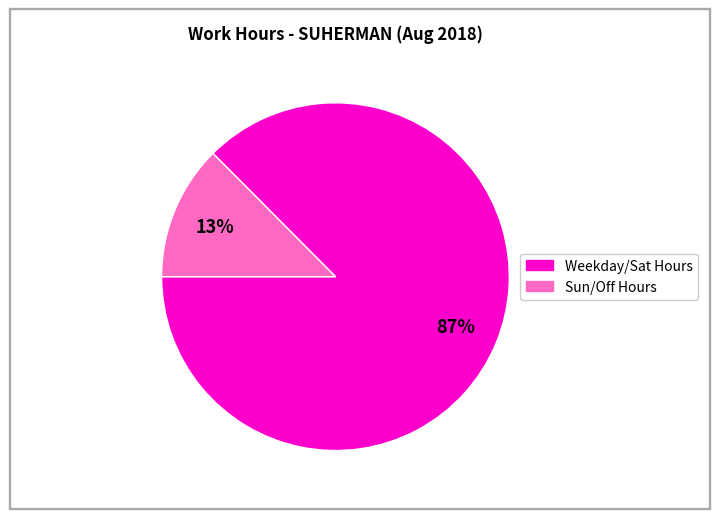

Is there a majority slice in this chart?

Yes